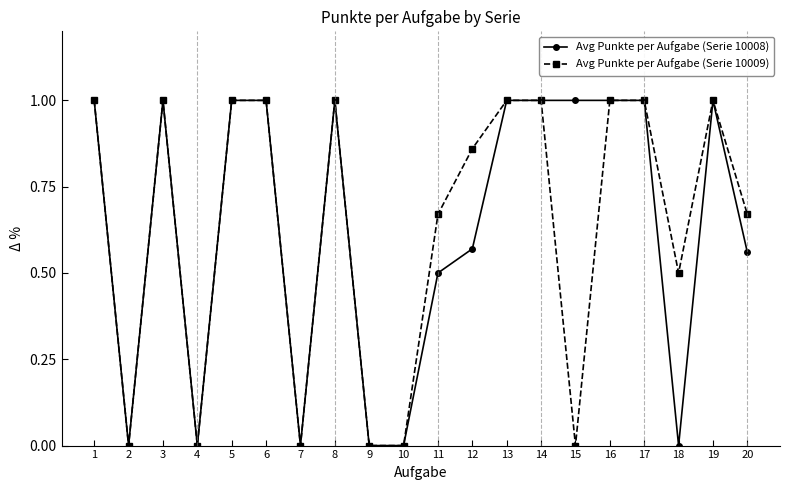

How many series are shown in this chart?

2